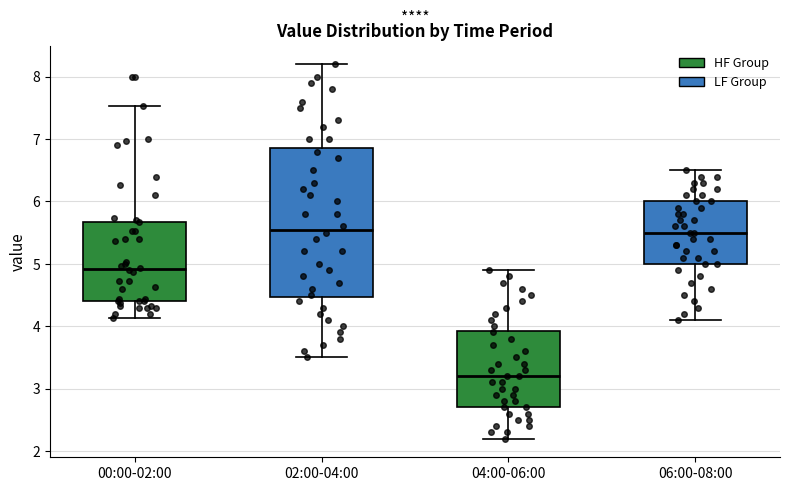

Reading left to right, read every box against the y-axis: the position of its median line, the range the box covers, and the ends of its whiskers. The values are not printed on the chart, so give them approximately, as read against the axis.

00:00-02:00: median 4.9, box 4.4 to 5.7, whiskers 4.1 to 7.5
02:00-04:00: median 5.6, box 4.5 to 6.9, whiskers 3.5 to 8.2
04:00-06:00: median 3.2, box 2.7 to 3.9, whiskers 2.2 to 4.9
06:00-08:00: median 5.5, box 5.0 to 6.0, whiskers 4.1 to 6.5